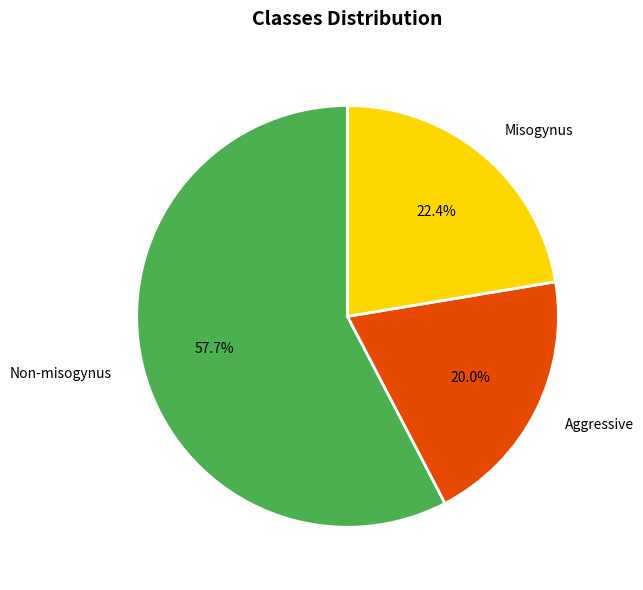

Which has a higher value, Non-misogynus or Misogynus?

Non-misogynus